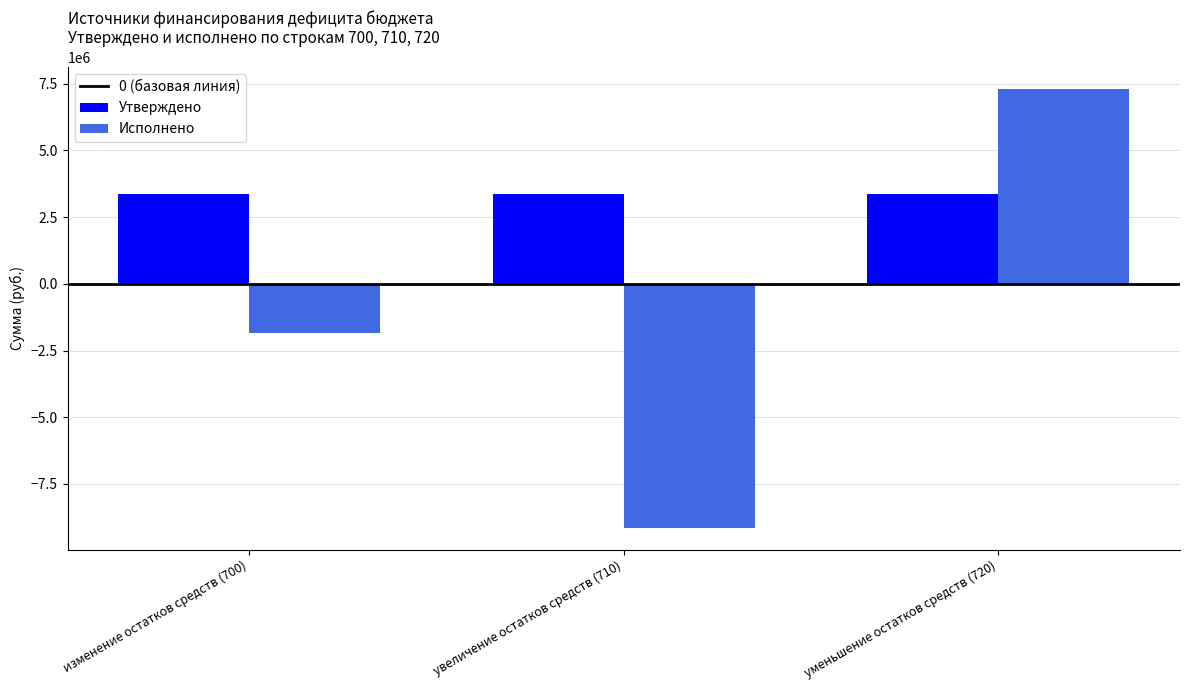

Does the chart contain any negative values?

Yes